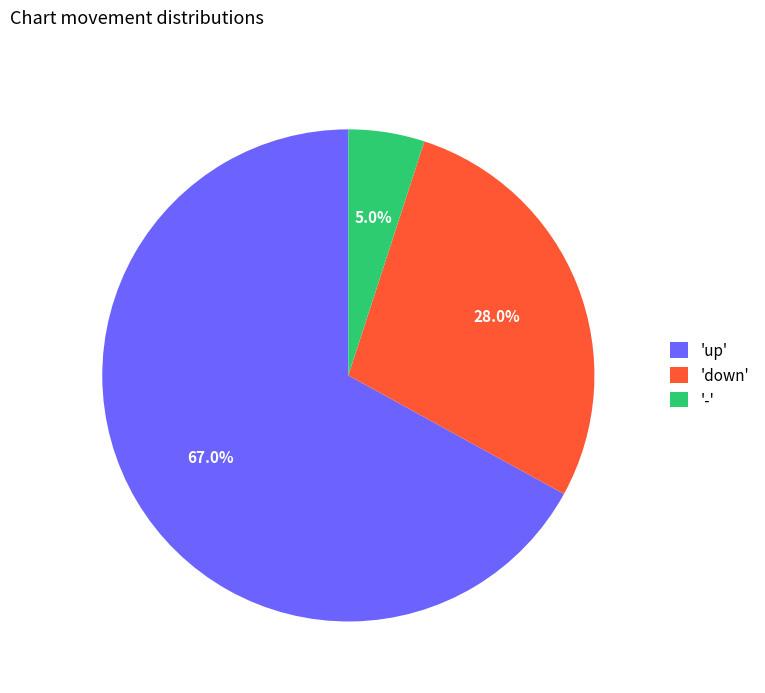

Combined, do 'up' and 'down' account for over 50%?

Yes